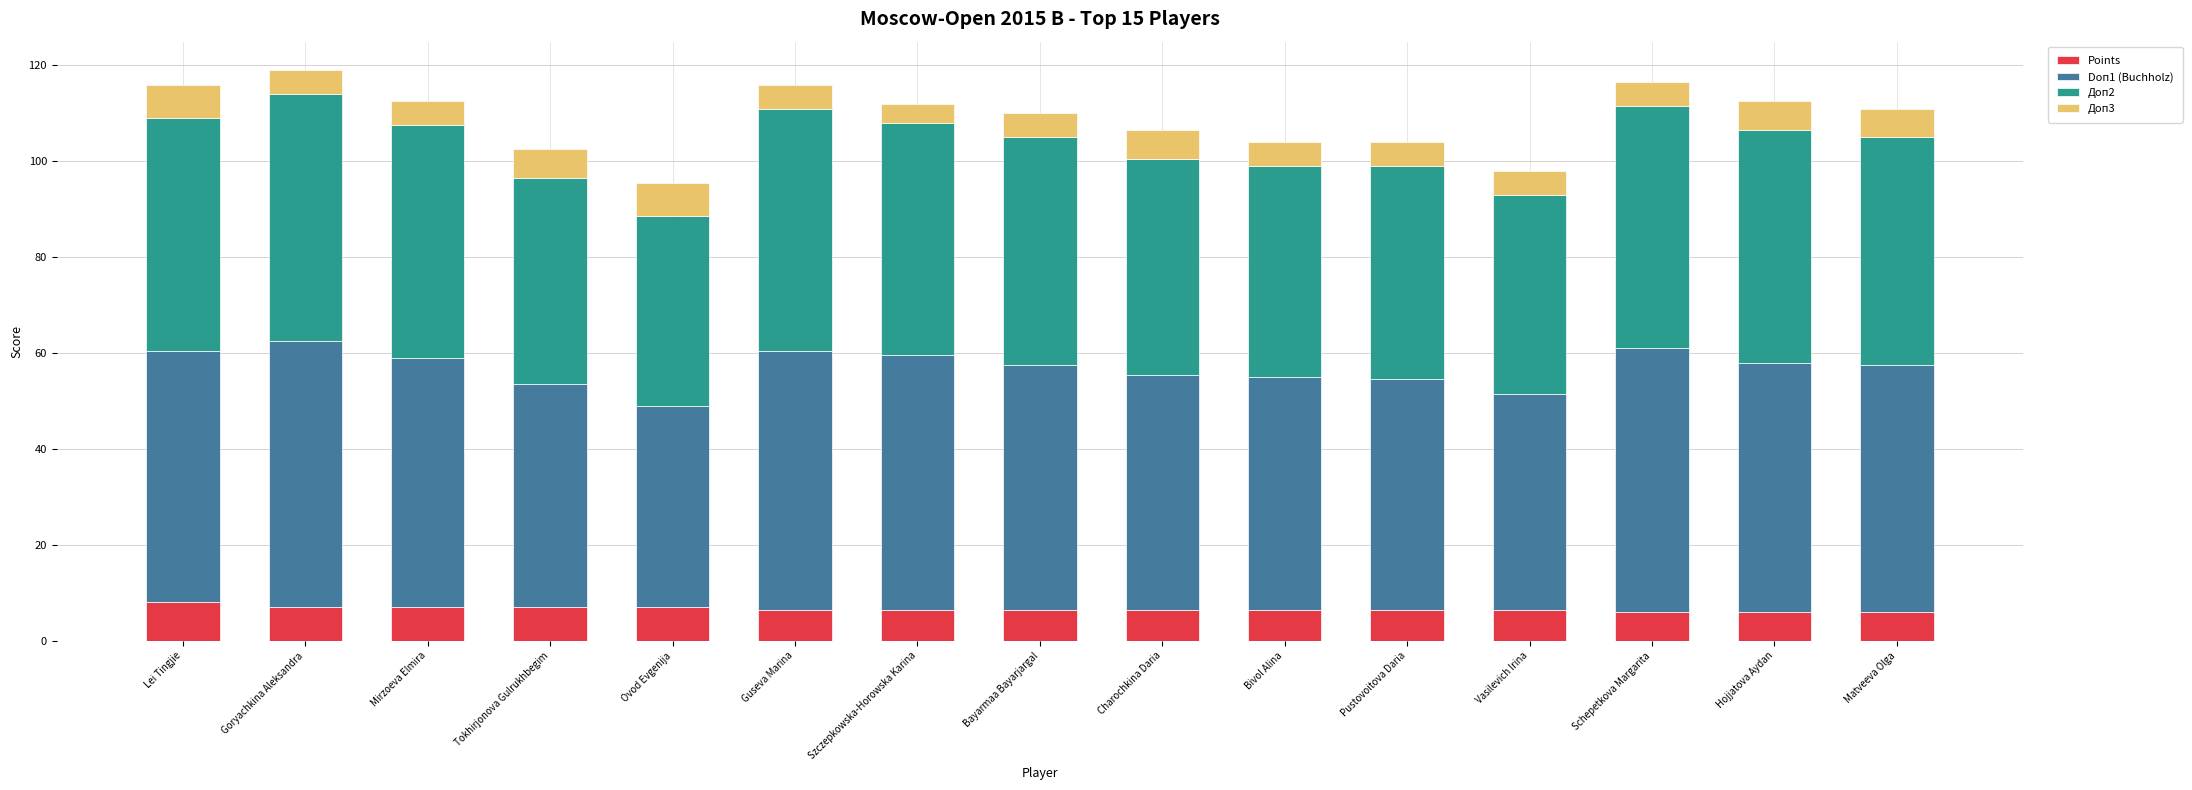

How many bars are there in total?

15